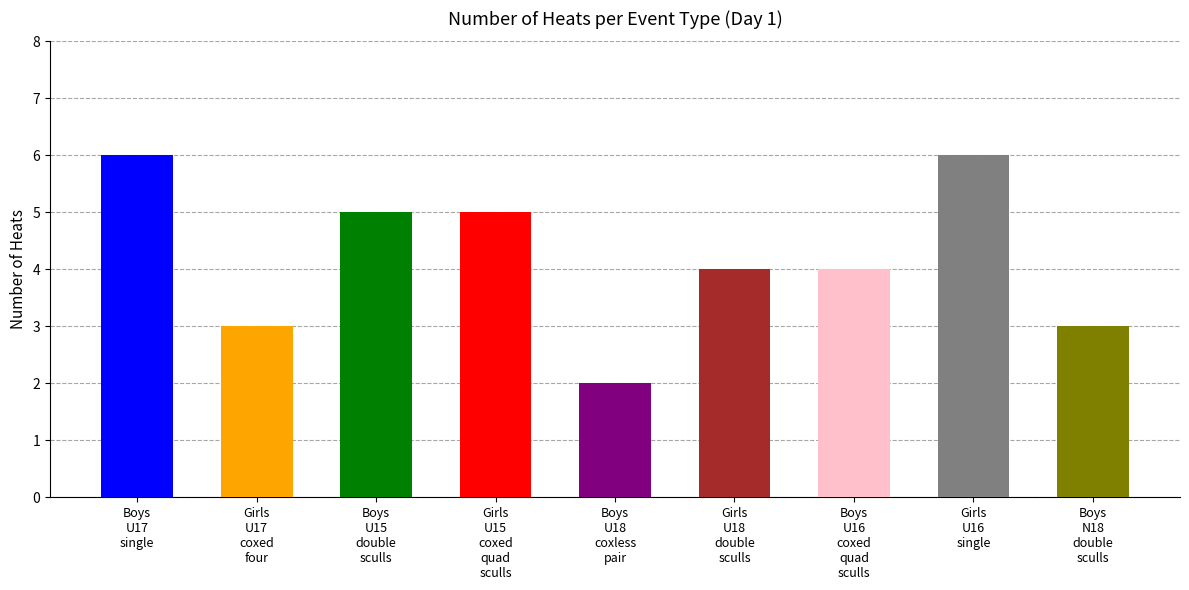

What is the sum of all values?

38